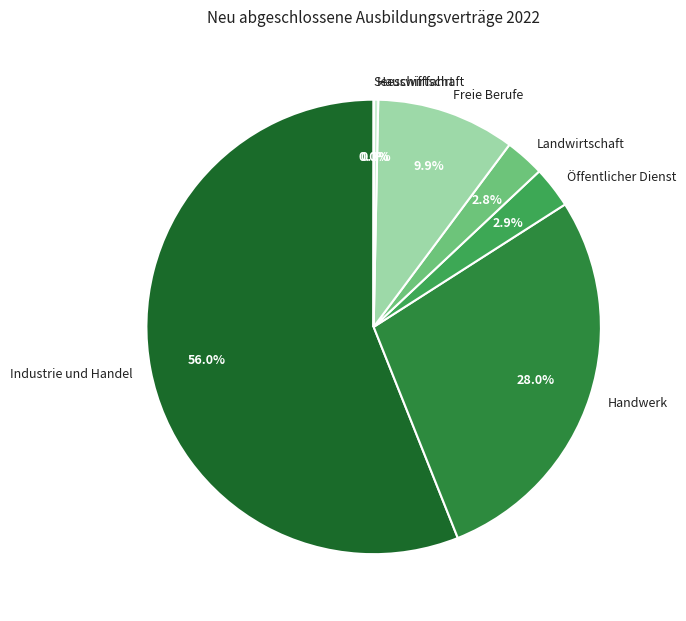

Does Handwerk account for over 50% of the chart?

No